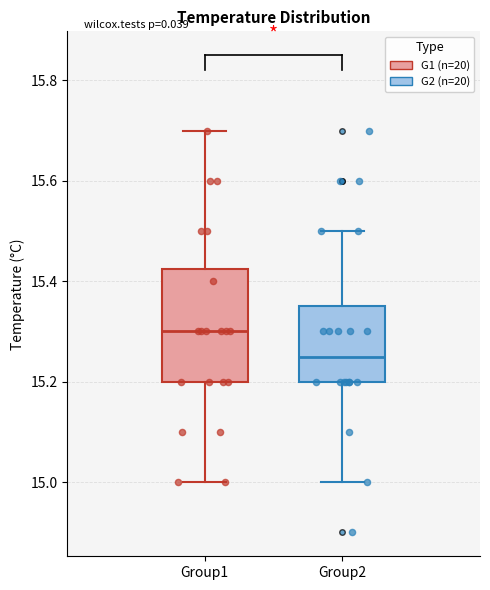

Which box's median line is the highest?

Group1